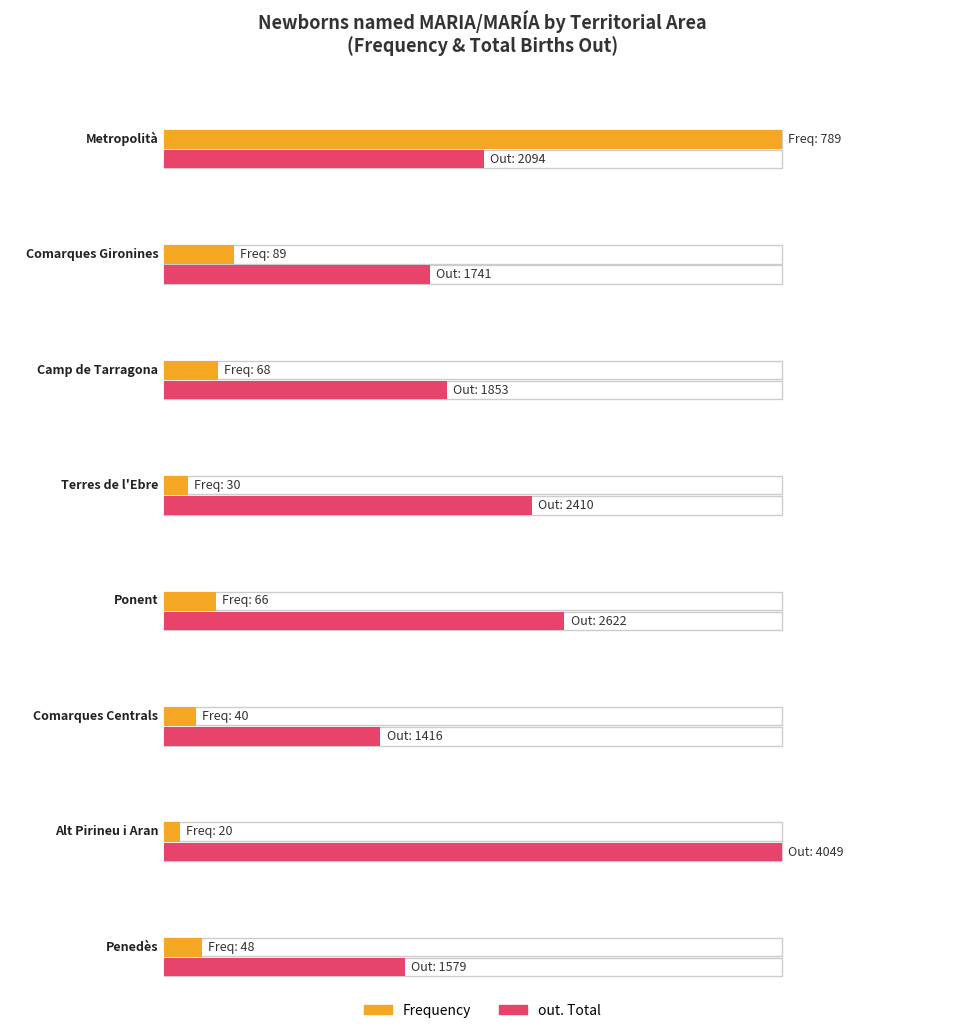

Which series has the largest range (max minus min)?

out. Total